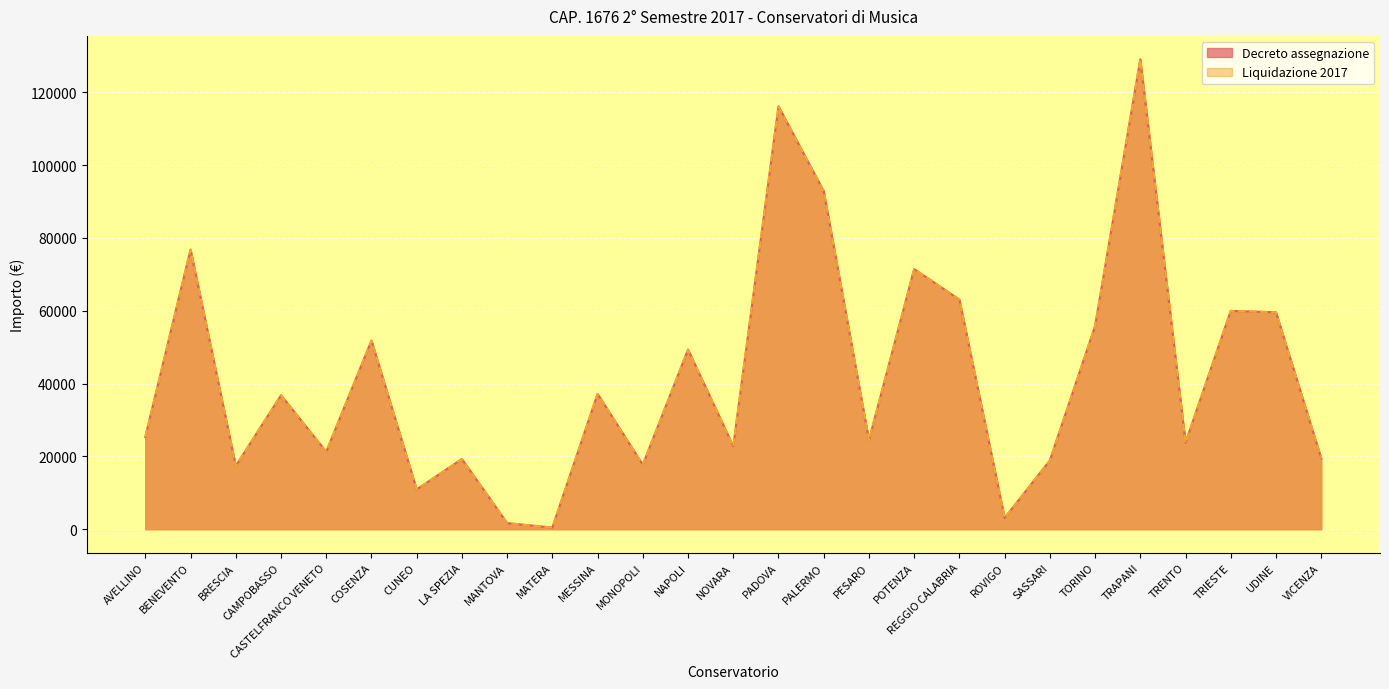

What is the difference between the maximum and minimum values in the Decreto assegnazione series?

128600